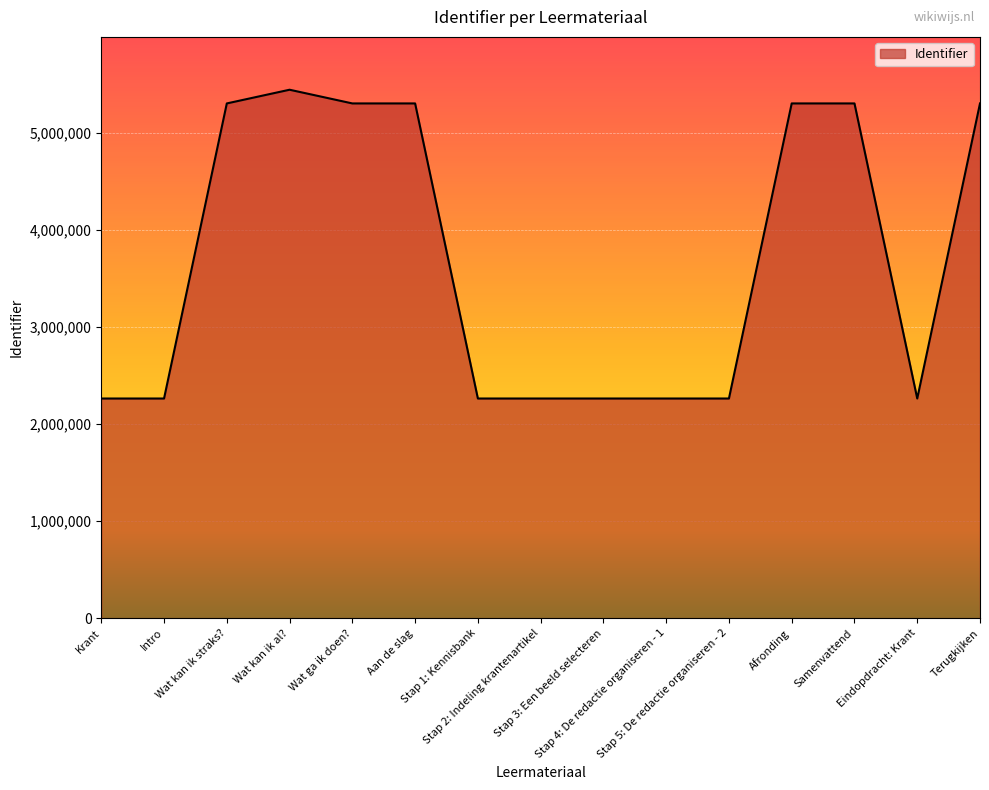

What is the maximum value shown in the chart?

5448269